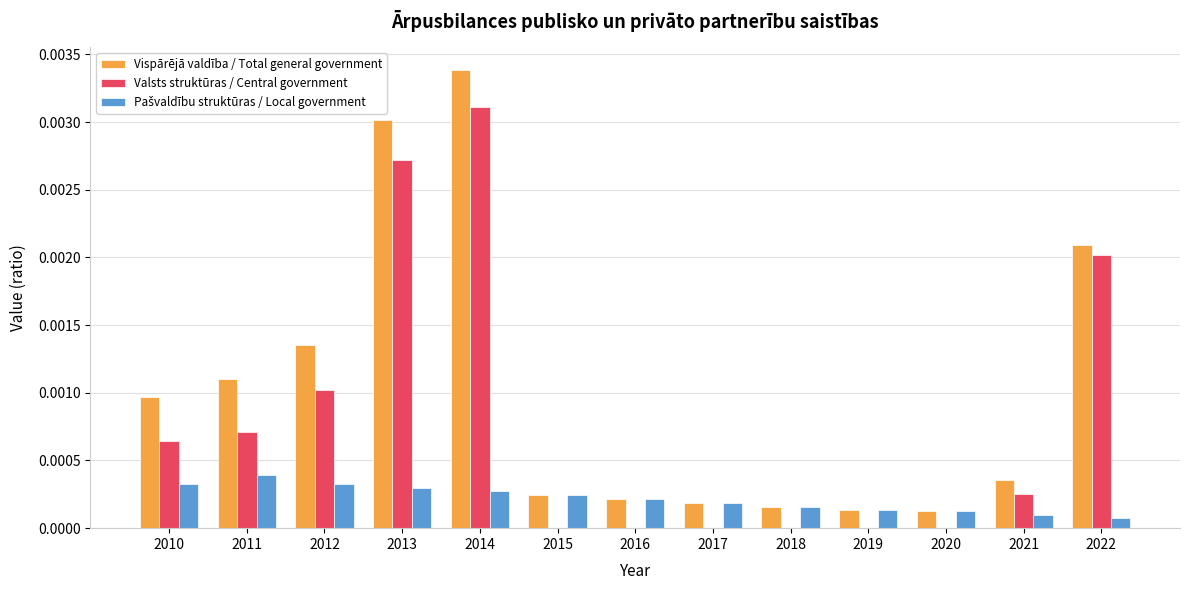

At which label does Valsts struktūras / Central government reach its peak?

2014